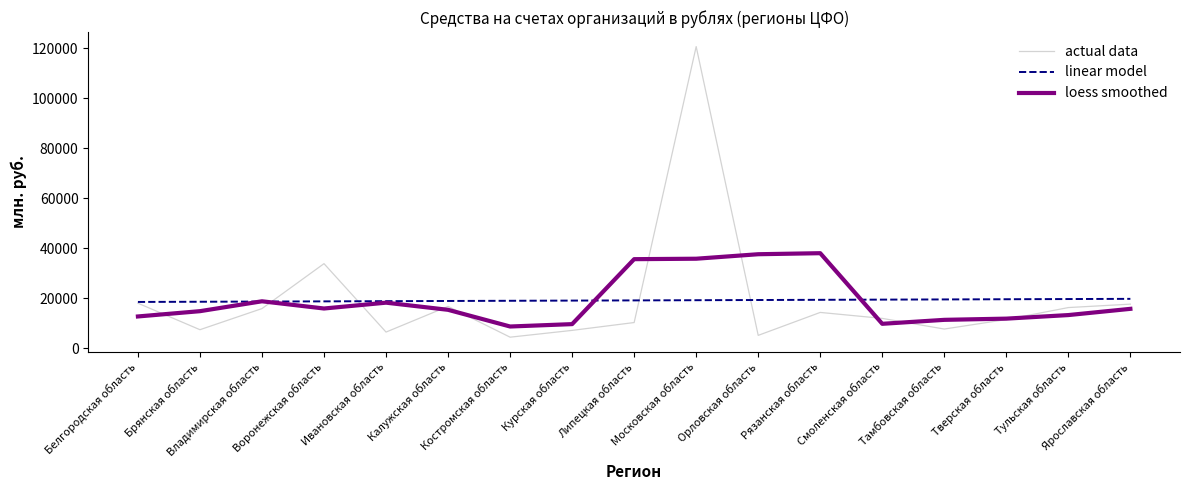

Which series has the largest range (max minus min)?

actual data